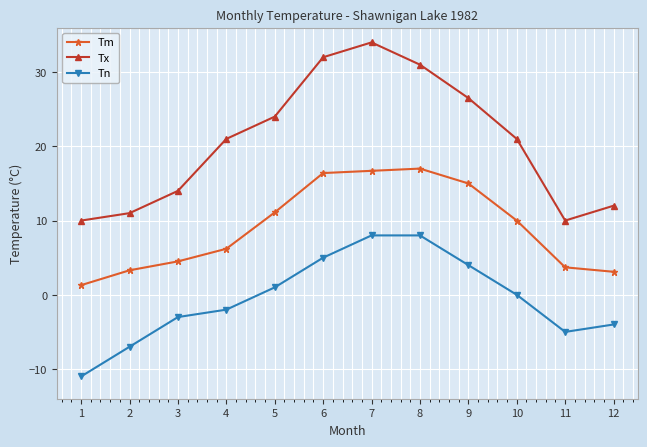

True or false: Tn and Tx cross at least once.

False